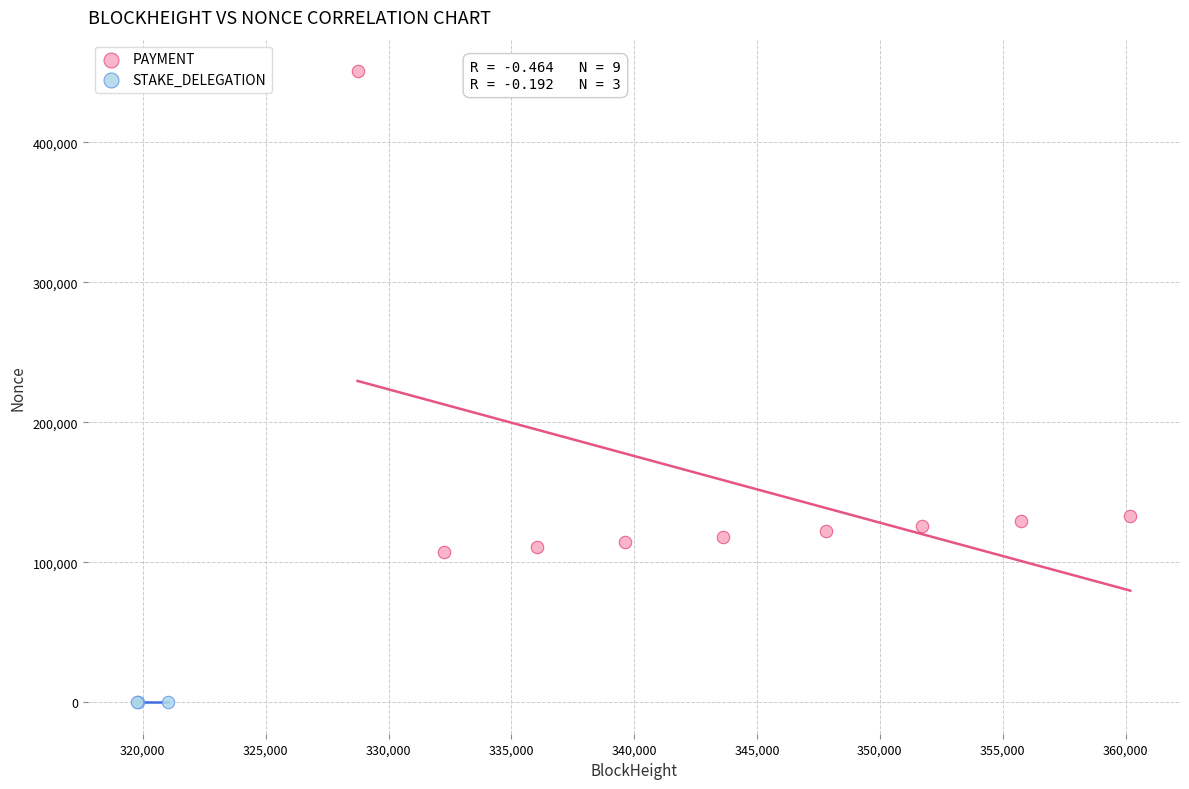

What are all the series names shown in the legend?

PAYMENT, STAKE_DELEGATION